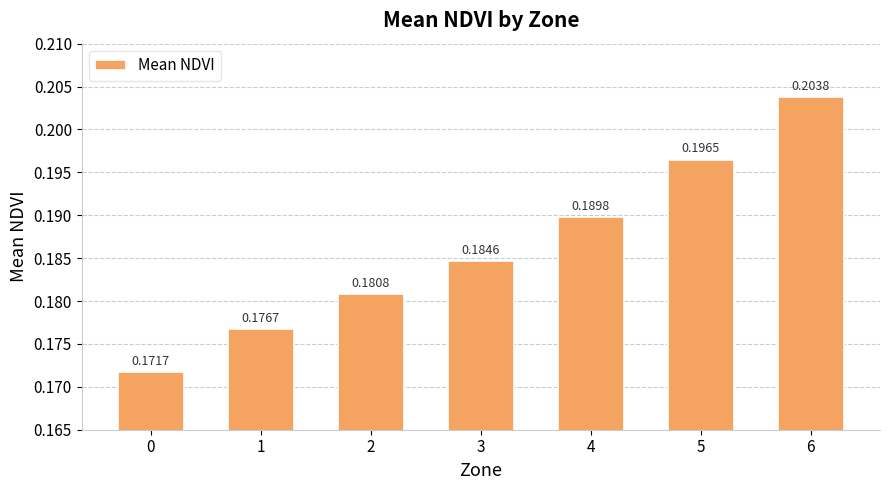

What is the sum of all values?

1.3